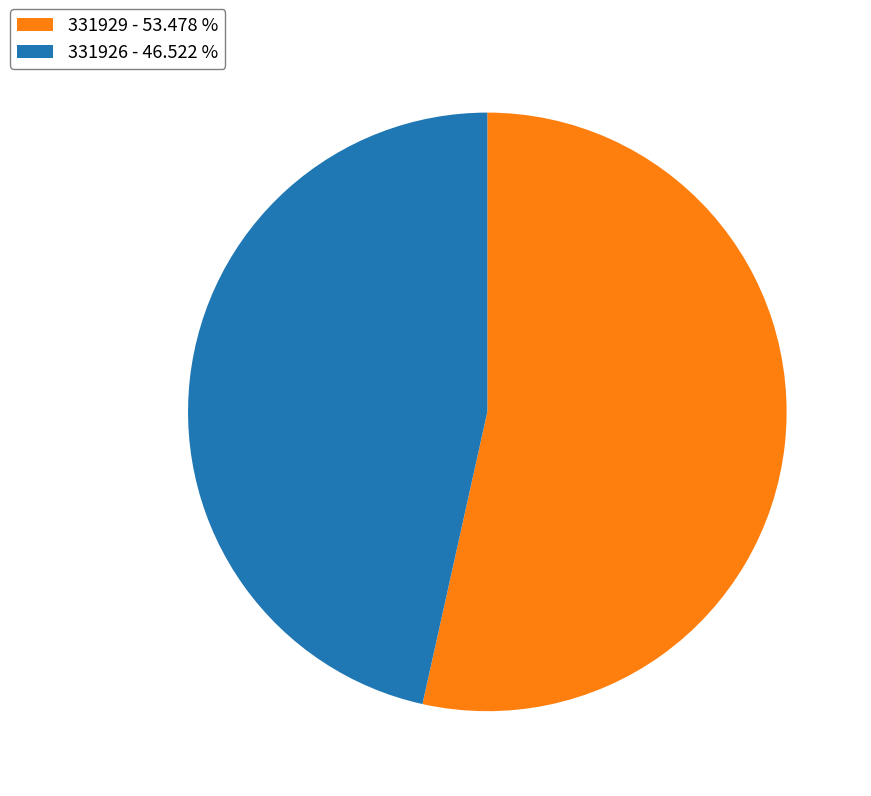

Between 331926 - 46.522 % and 331929 - 53.478 %, which is larger?

331929 - 53.478 %